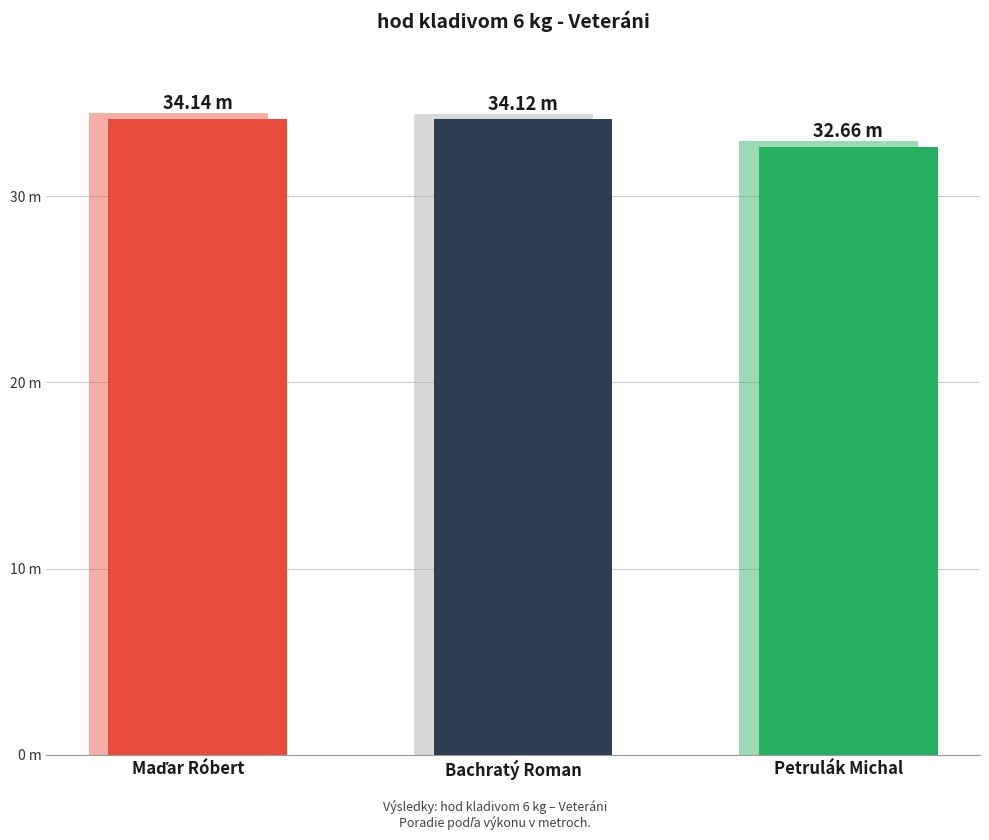

What is the value of the 3rd bar from the left?

32.7